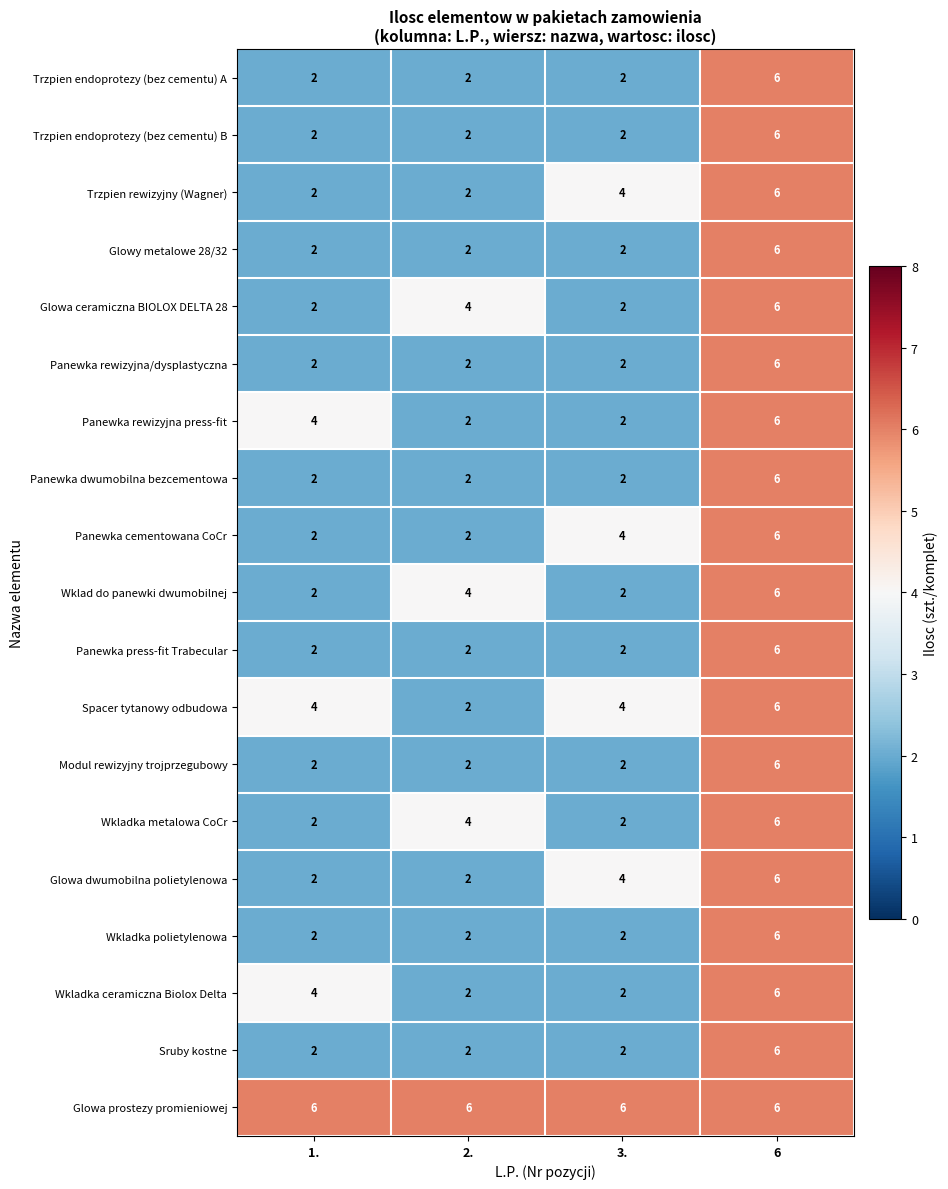

Which series has the largest total across all categories?

Glowa prostezy promieniowej